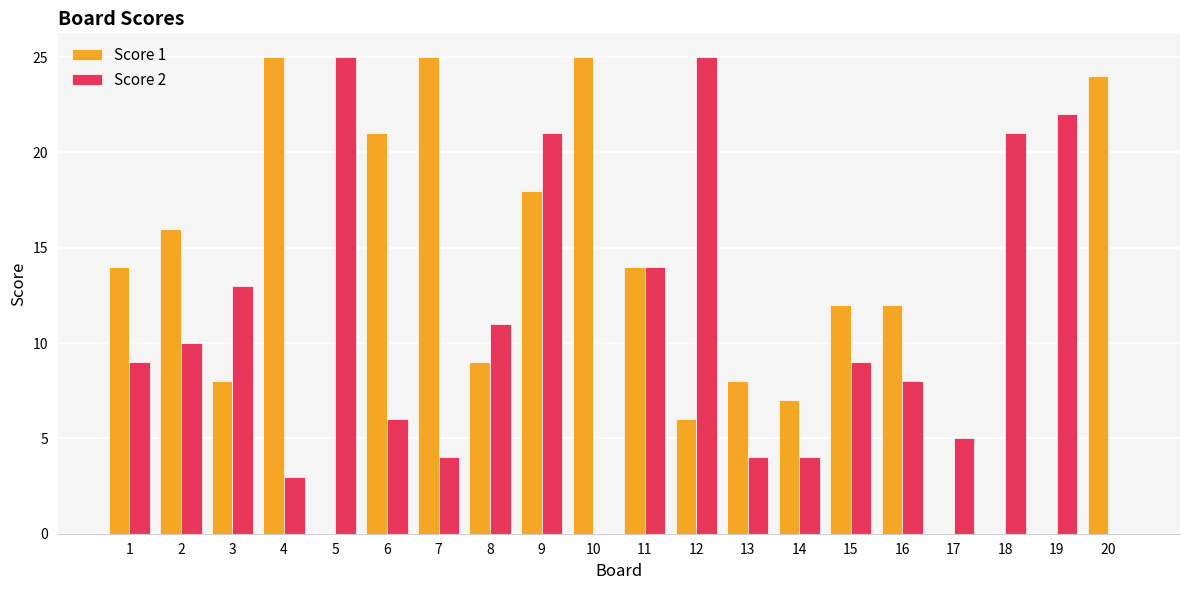

At which label does Score 1 first exceed 12?

1